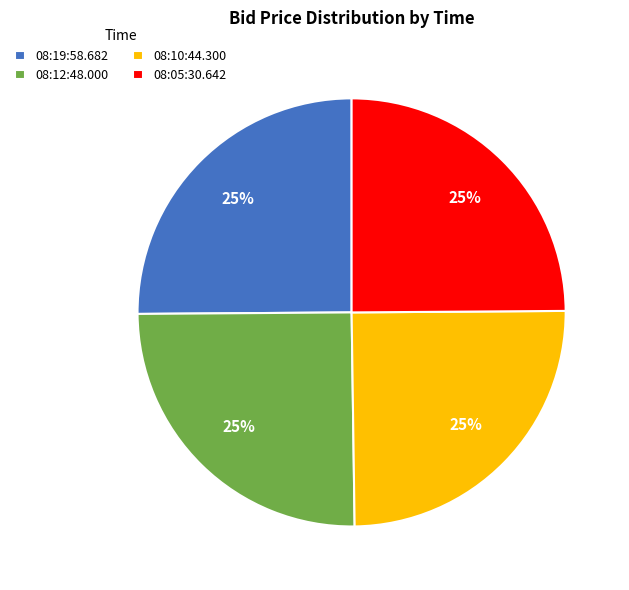

What percentage is the 08:05:30.642 slice, to the nearest percent?

25%